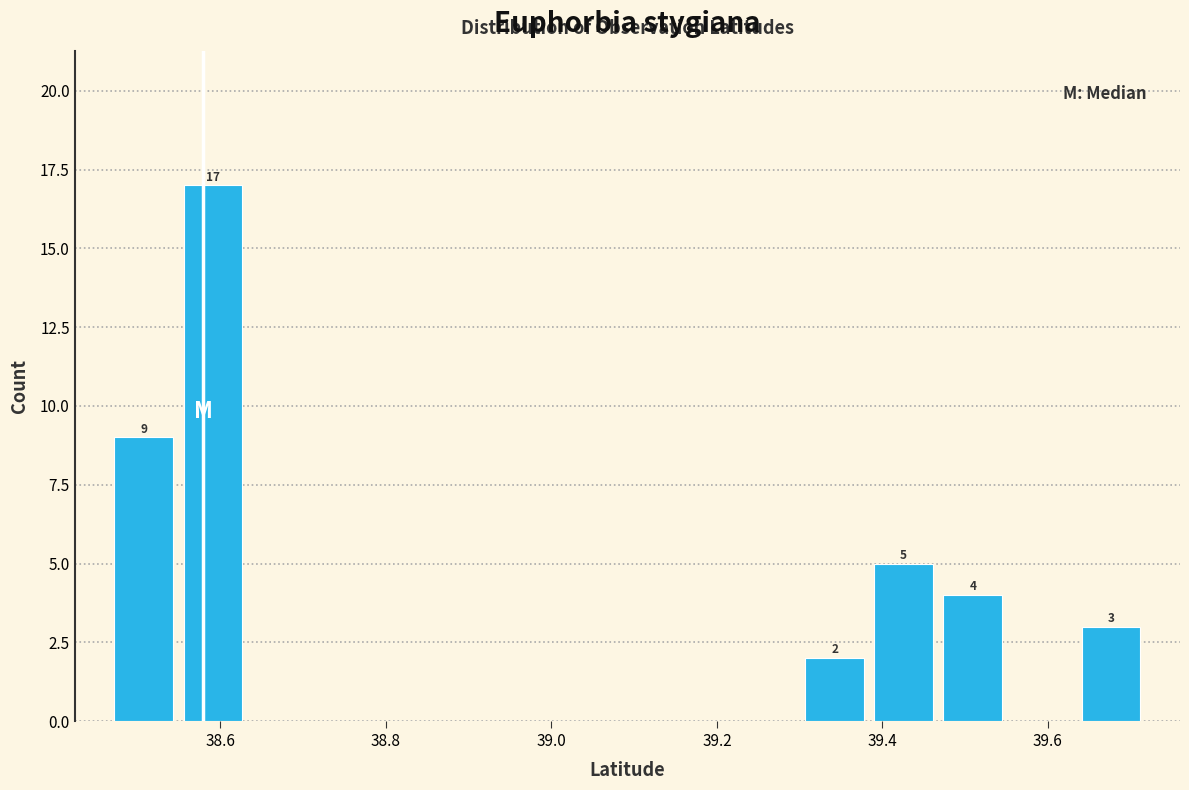

Over which range of the x-axis is the bar tallest?

38.54 to 38.64